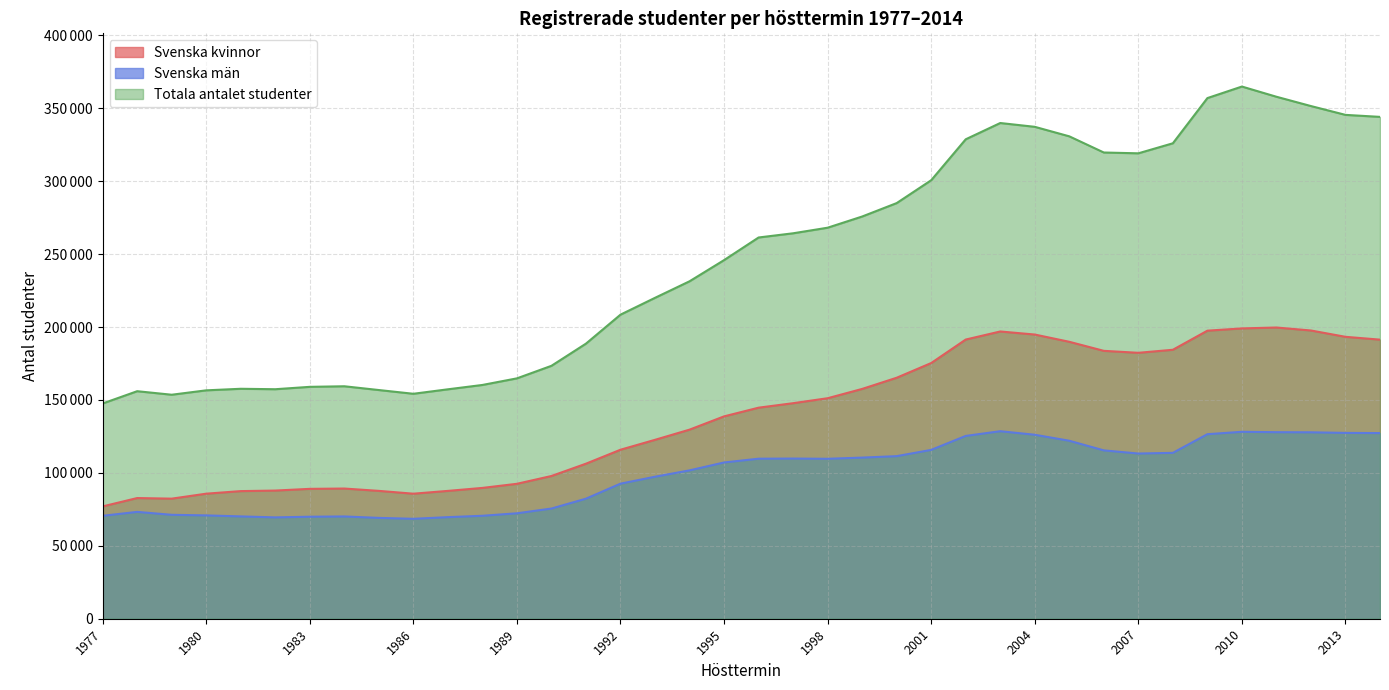

What is the difference between the maximum and minimum values in the Totala antalet studenter series?

217306